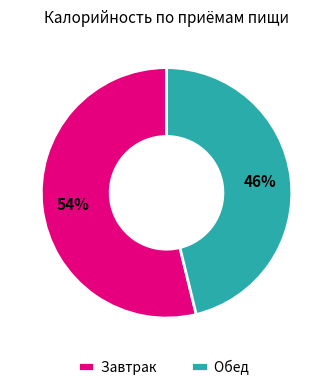

The Завтрак slice represents 63% of the pie. True or false?

False